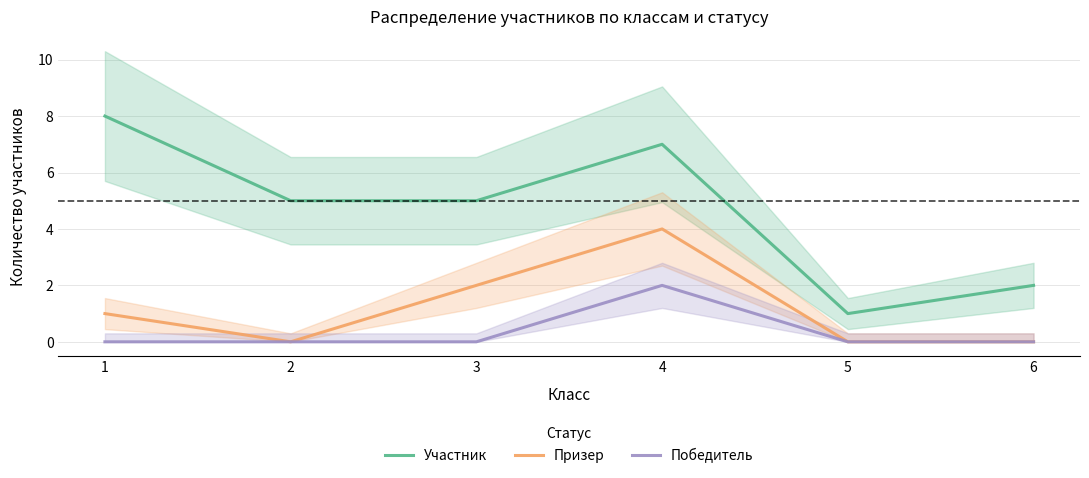

List the series in order of their overall mean, highest first.

Участник, Призер, Победитель